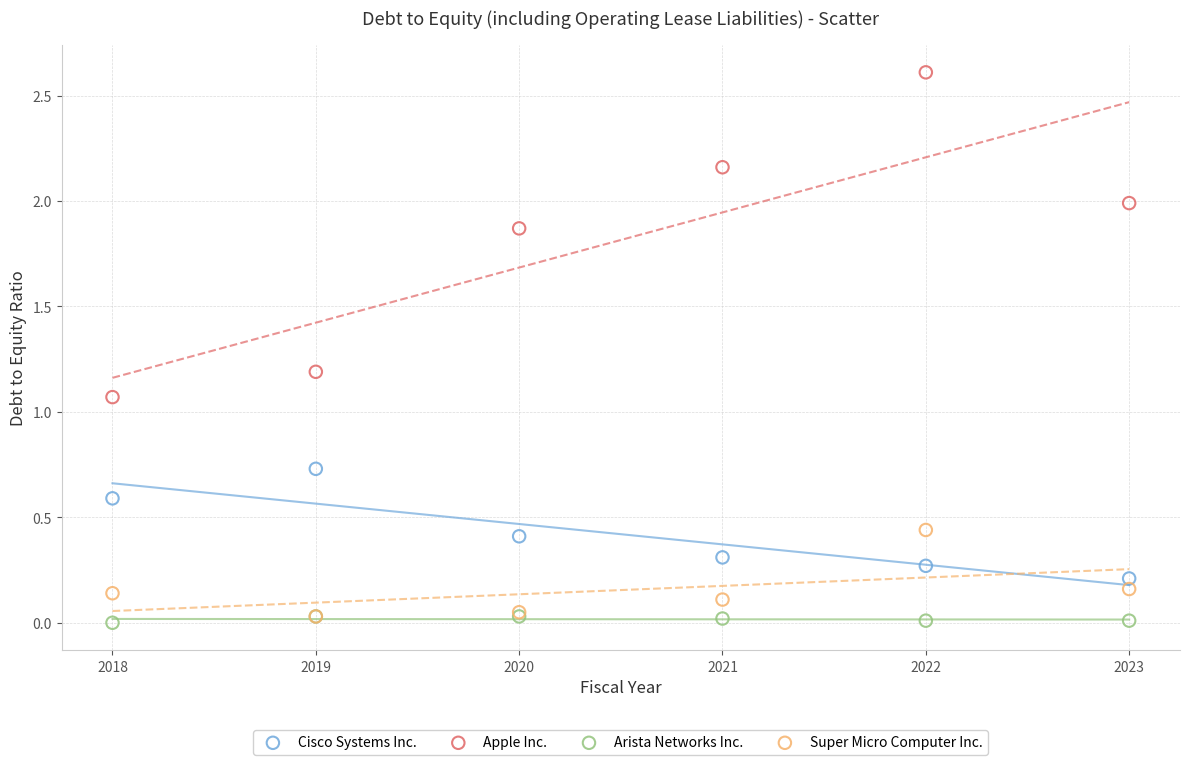

Which series reaches the maximum Y coordinate?

Apple Inc.